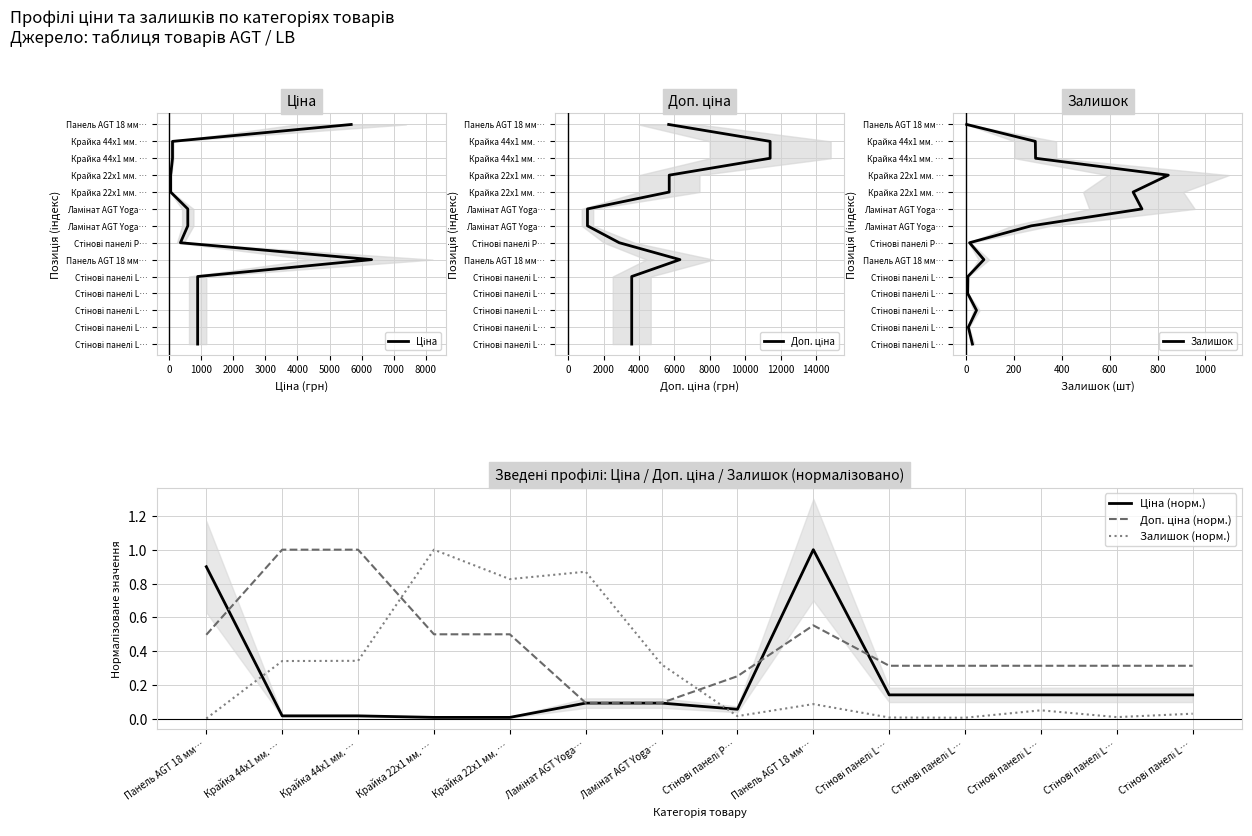

How many lines are shown in the chart?

6